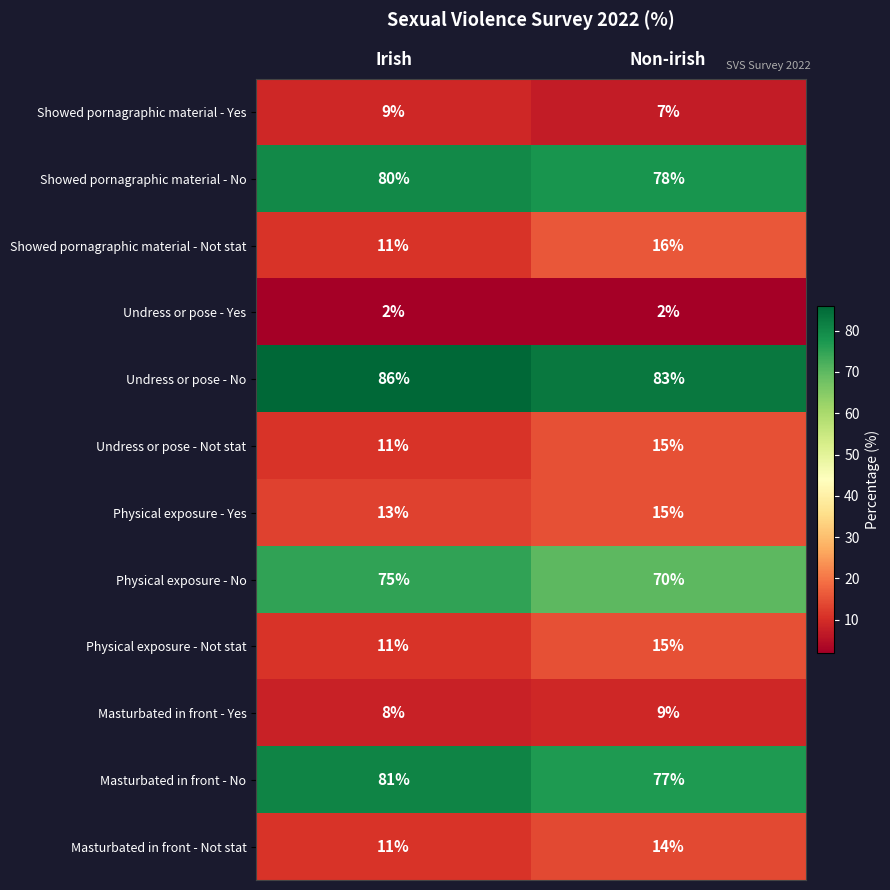

Reading left to right, transcribe all the data shown in this chart.

Showed pornagraphic material - Yes: 9	7
Showed pornagraphic material - No: 80	78
Showed pornagraphic material - Not stat: 11	16
Undress or pose - Yes: 2	2
Undress or pose - No: 86	83
Undress or pose - Not stat: 11	15
Physical exposure - Yes: 13	15
Physical exposure - No: 75	70
Physical exposure - Not stat: 11	15
Masturbated in front - Yes: 8	9
Masturbated in front - No: 81	77
Masturbated in front - Not stat: 11	14